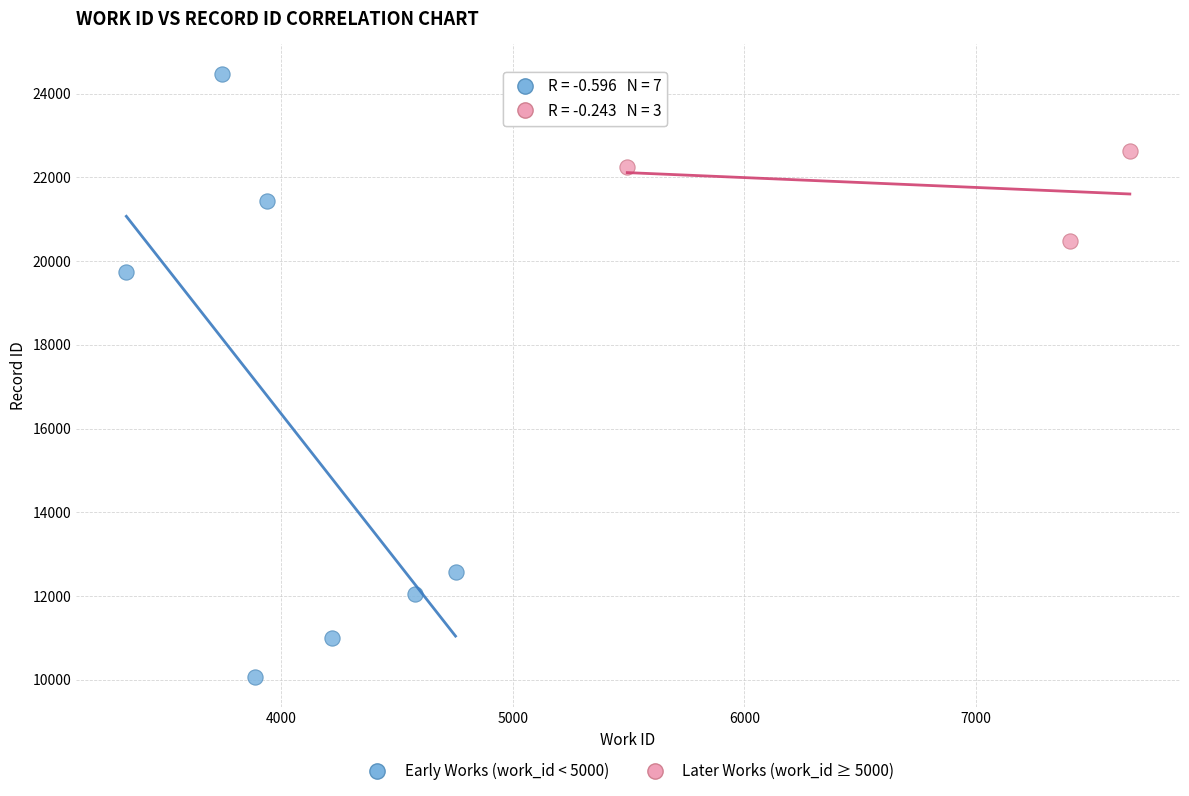

Which series contains the lowest Y value?

Early Works (work_id < 5000)